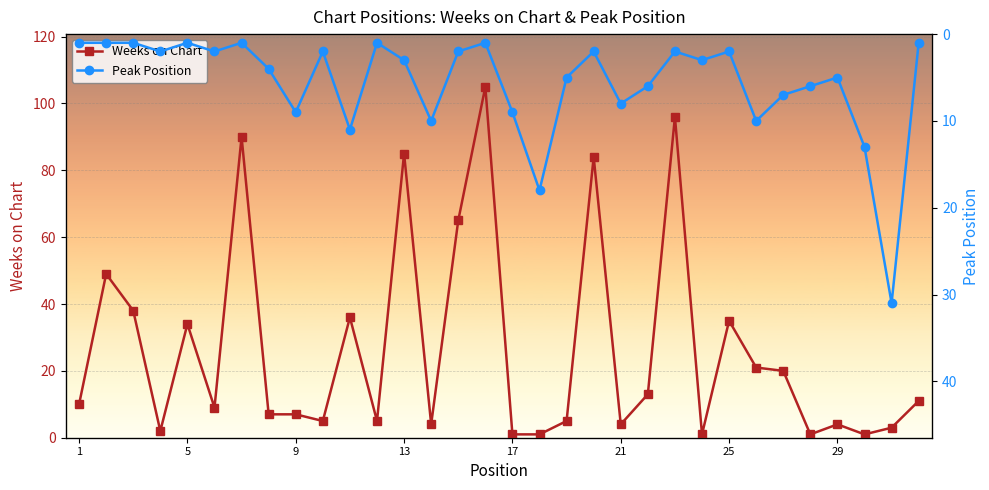

What is the value of the Weeks on Chart point at the 23rd from the left?

96